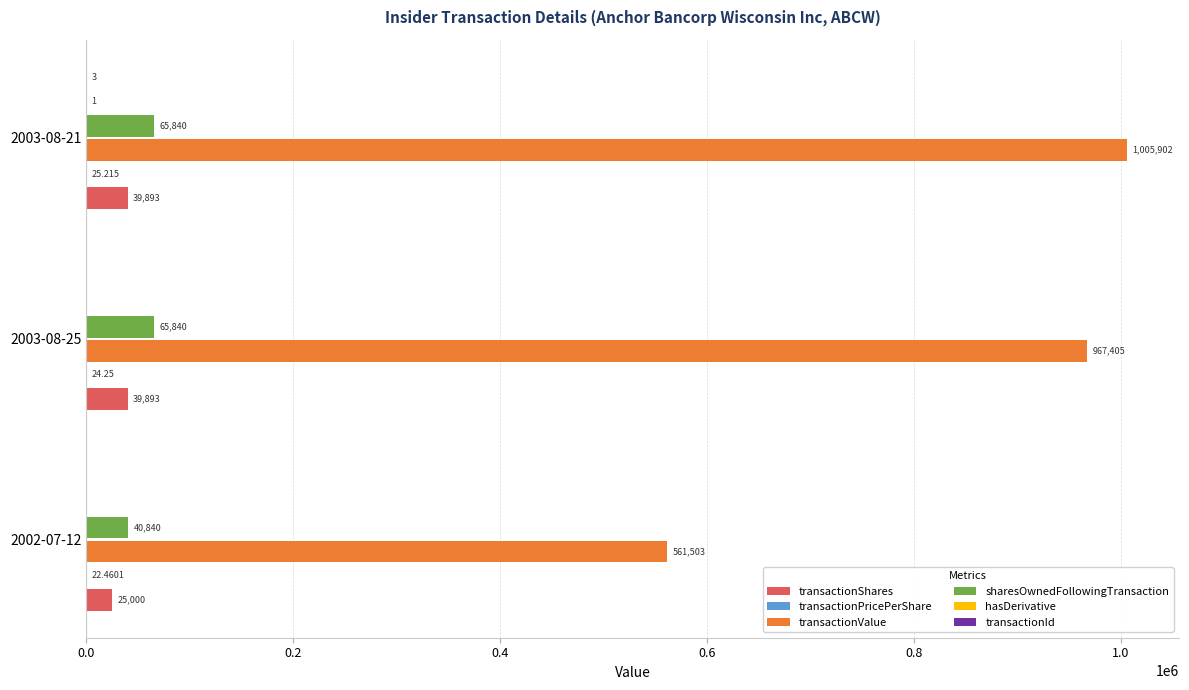

Which series changed the most between 2003-08-25 and 2003-08-21?

transactionValue